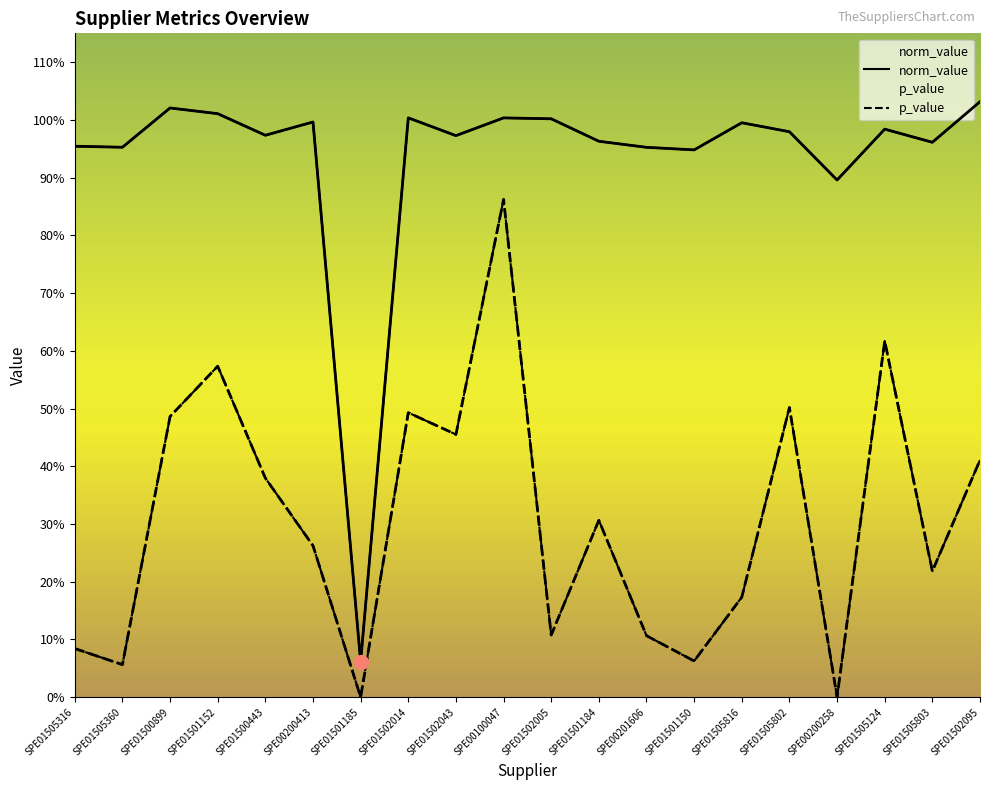

What is the approximate value of p_value at SPE00200413?

0.3